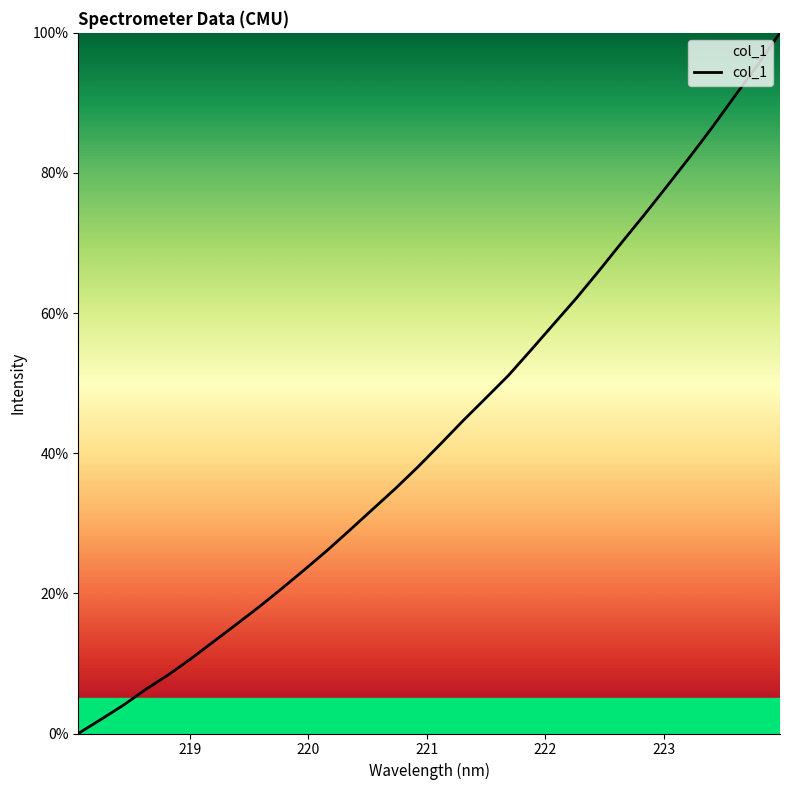

How many lines are shown in the chart?

1